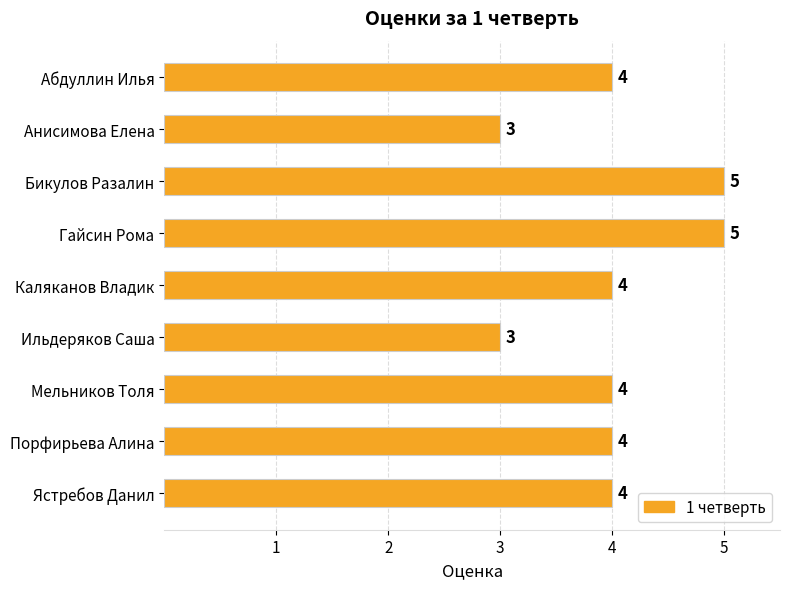

Is it true that the value at Ильдеряков Саша is 3?

True